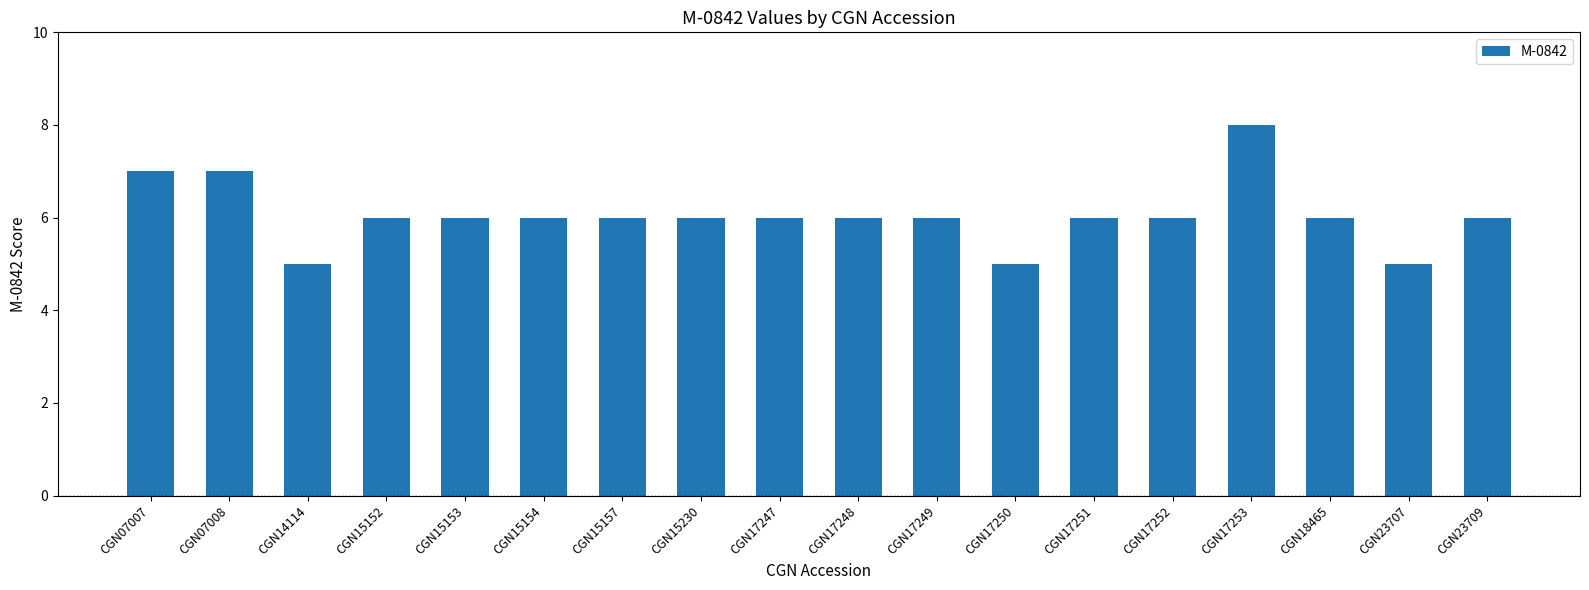

What is the sum of the values at CGN18465 and CGN17251?

12